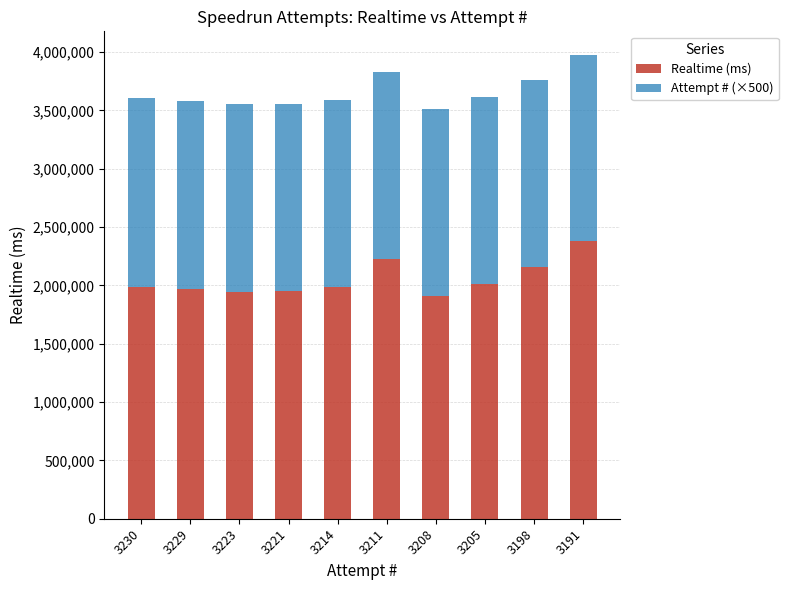

What is the sum of all Realtime (ms) values?

20526742